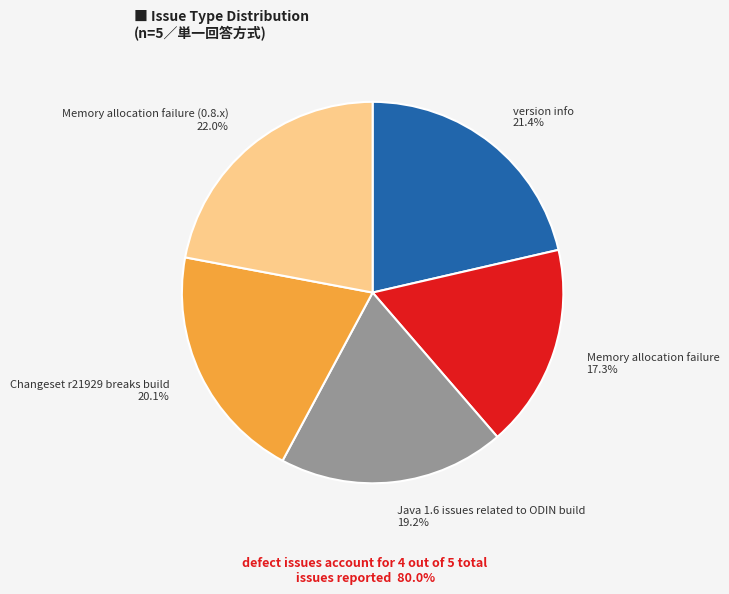

True or false: Memory allocation failure (0.8.x) accounts for 22% of the total.

True